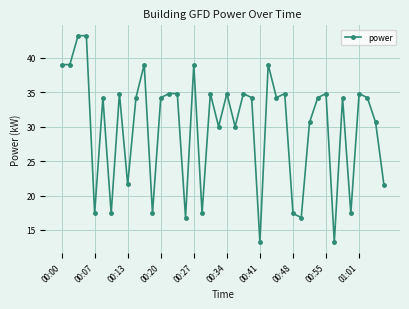

What is the minimum value shown in the chart?

13.2